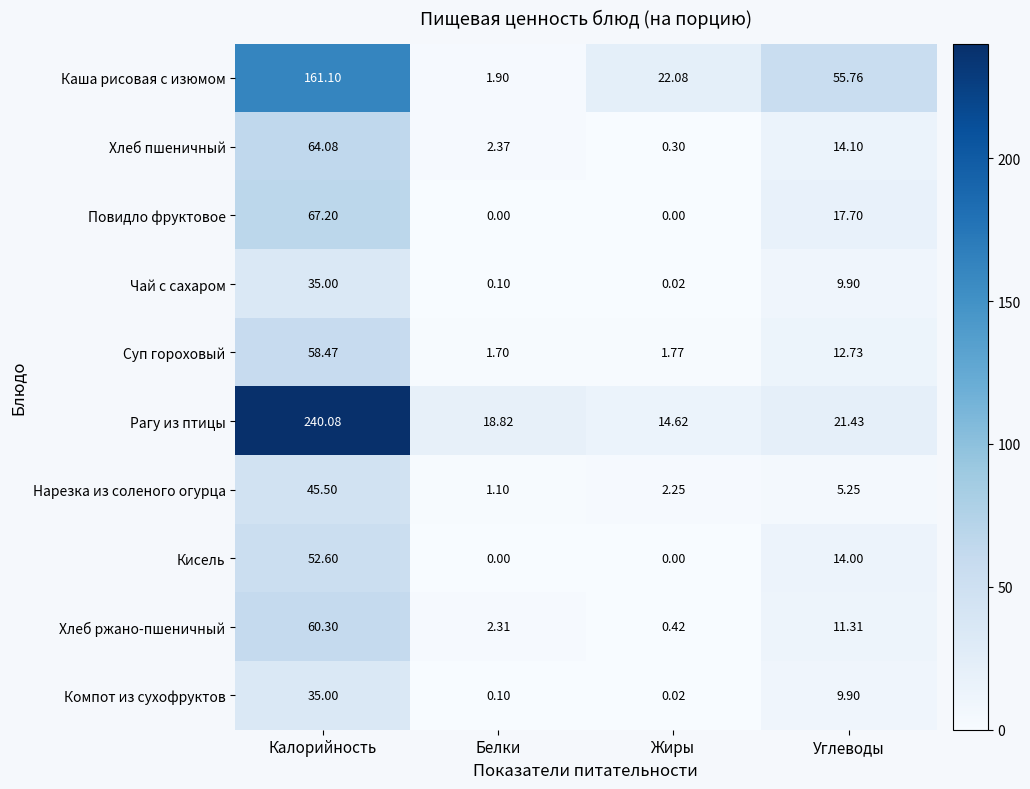

At which label is Повидло фруктовое closest to 33?

Углеводы